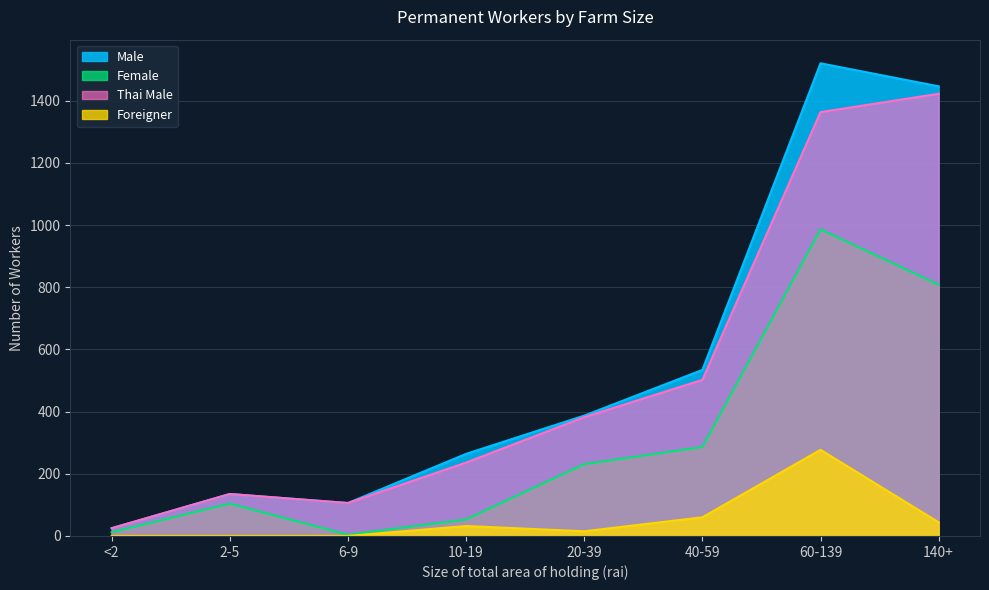

What is the label of the 2nd point from the left?

2-5